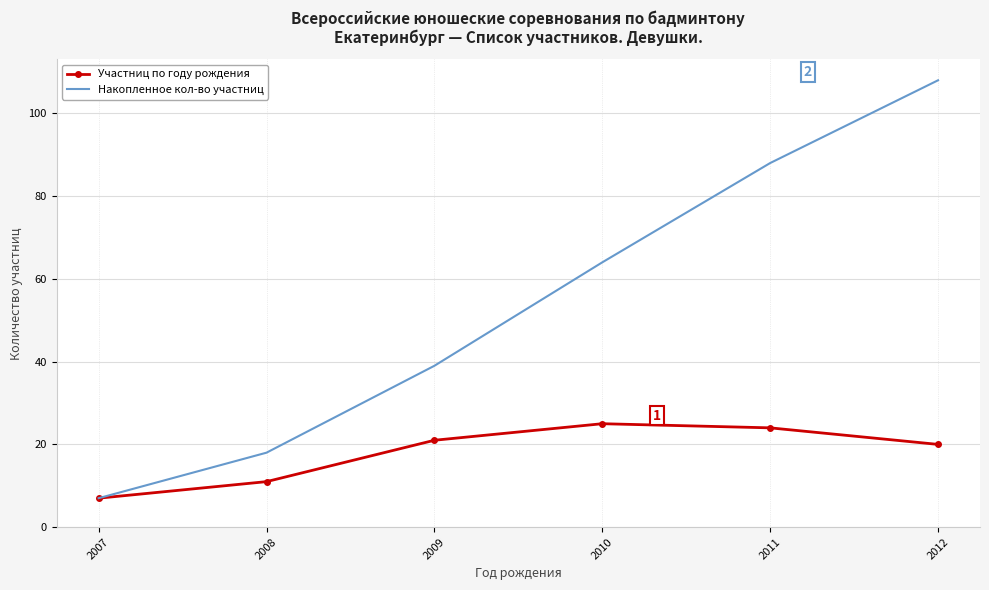

Reading left to right, what are all the values shown in this chart?

Участниц по году рождения: 2007=7	2008=11	2009=21	2010=25	2011=24	2012=20
Накопленное кол-во участниц: 2007=7	2008=18	2009=39	2010=64	2011=88	2012=108